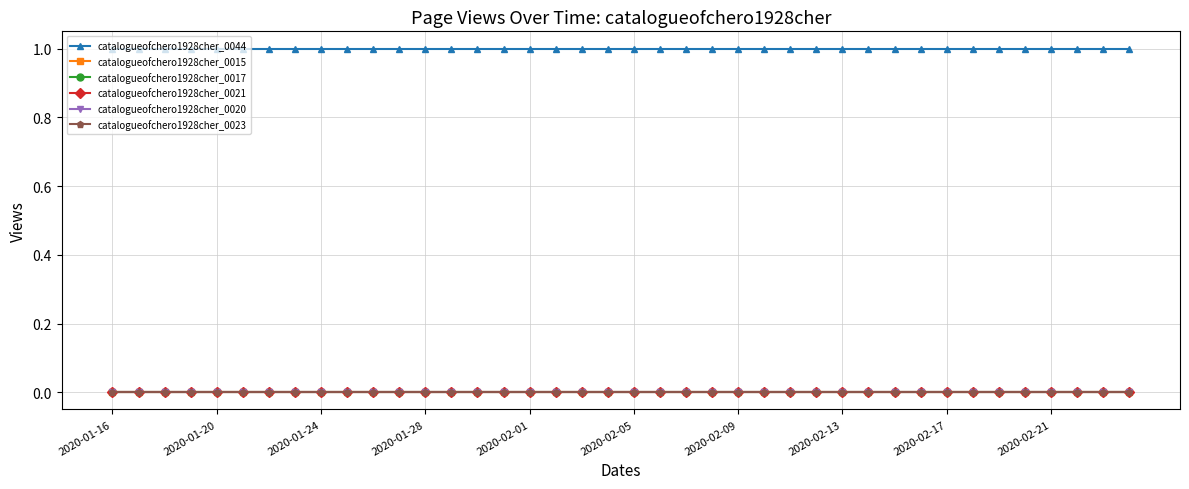

List the series in order of their peak value, lowest first.

catalogueofchero1928cher_0015, catalogueofchero1928cher_0017, catalogueofchero1928cher_0021, catalogueofchero1928cher_0020, catalogueofchero1928cher_0023, catalogueofchero1928cher_0044